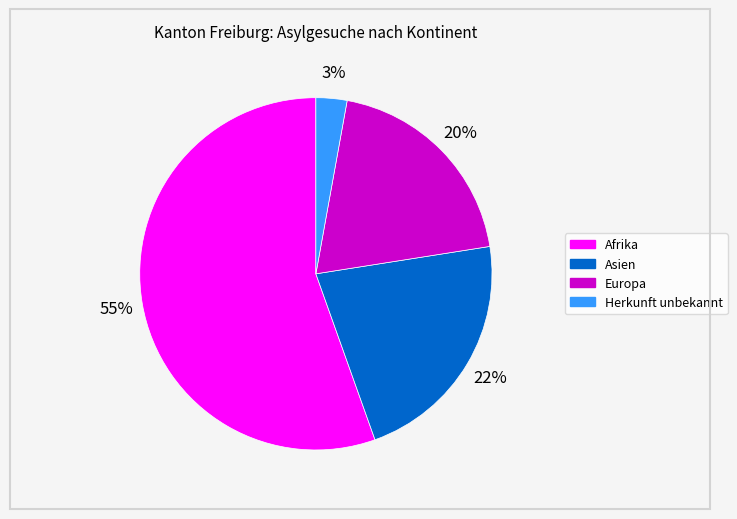

What is the ratio of the value at Afrika to the value at Europa?

2.8